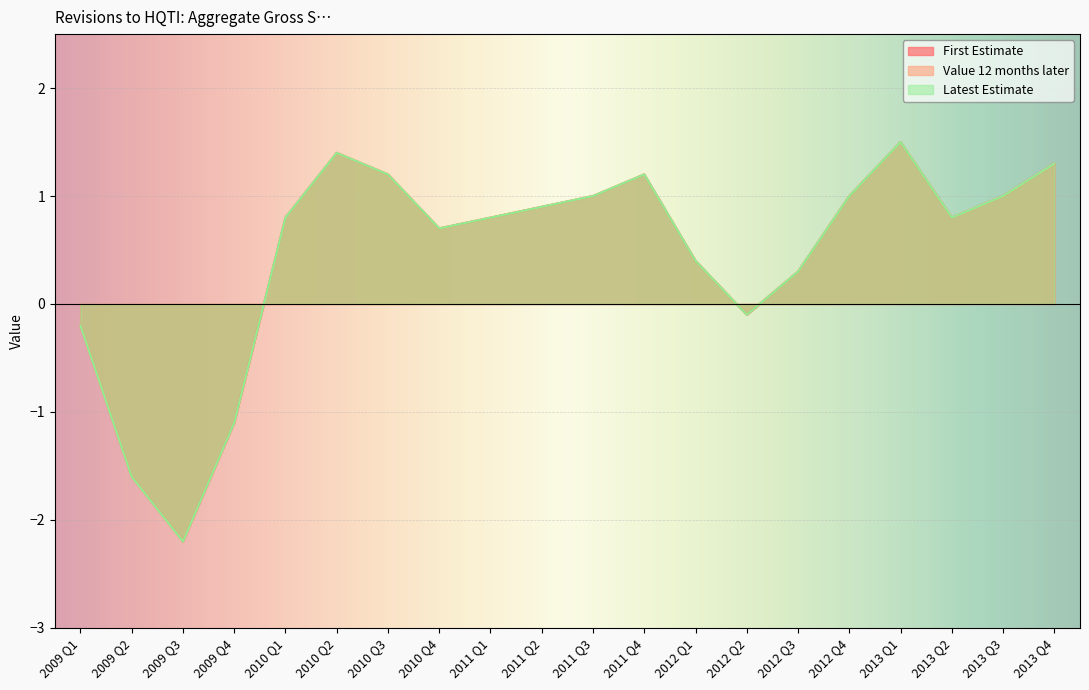

Count the number of categories in the chart.

20